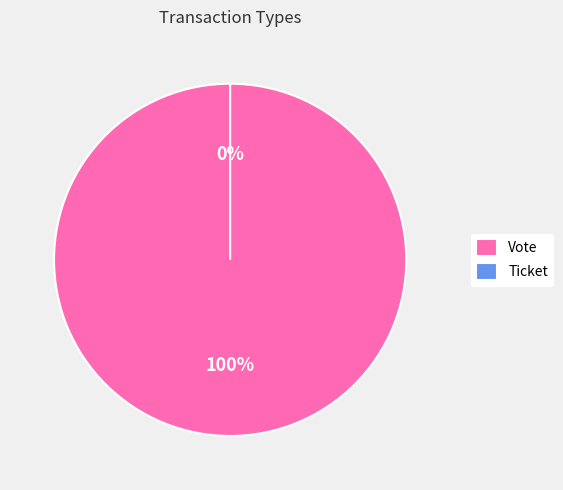

Does any single category account for the majority?

Yes